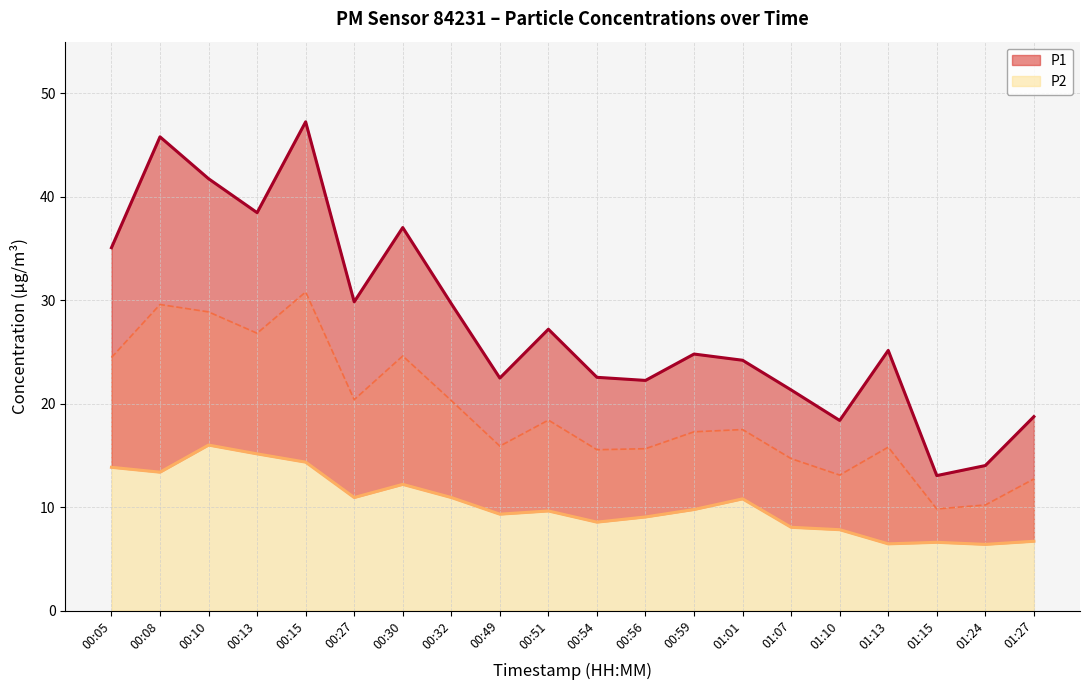

At which category is the sum across all series the highest?

00:15